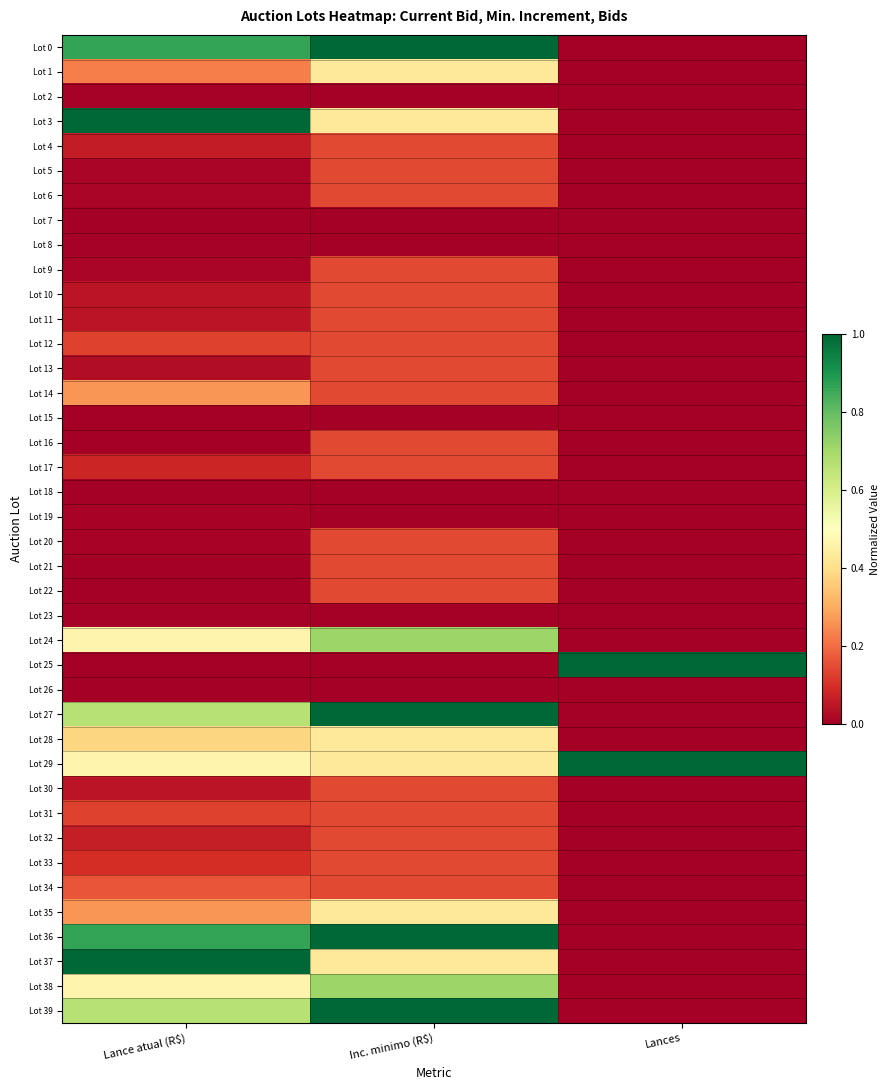

Rank the series at Lances from lowest to highest value.

Lot 0, Lot 1, Lot 2, Lot 3, Lot 4, Lot 5, Lot 6, Lot 7, Lot 8, Lot 9, Lot 10, Lot 11, Lot 12, Lot 13, Lot 14, Lot 15, Lot 16, Lot 17, Lot 18, Lot 19, Lot 20, Lot 21, Lot 22, Lot 23, Lot 24, Lot 26, Lot 27, Lot 28, Lot 30, Lot 31, Lot 32, Lot 33, Lot 34, Lot 35, Lot 36, Lot 37, Lot 38, Lot 39, Lot 25, Lot 29